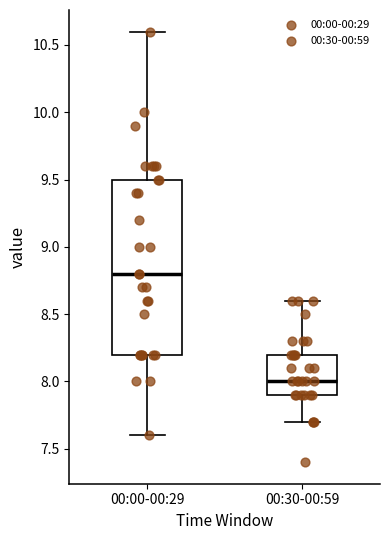

Comparing the boxes themselves (not the whiskers), which one is the tallest?

00:00-00:29